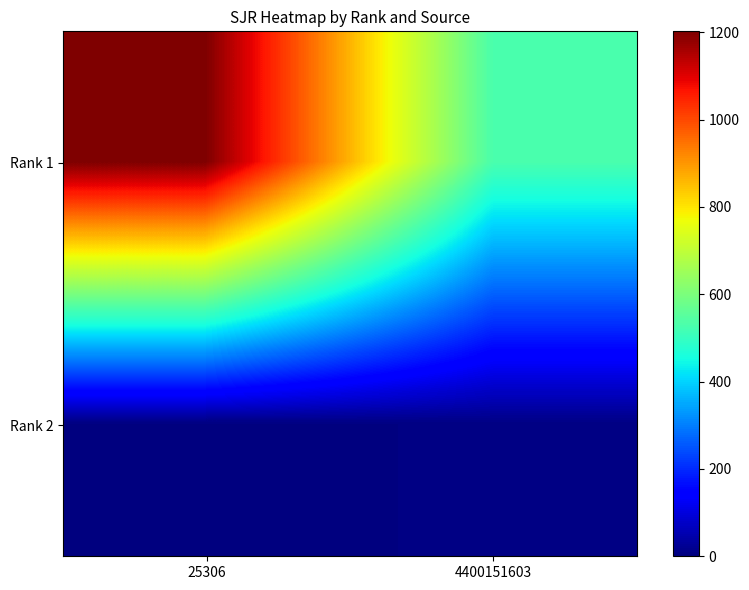

What is the total value across all series at 25306?

1202